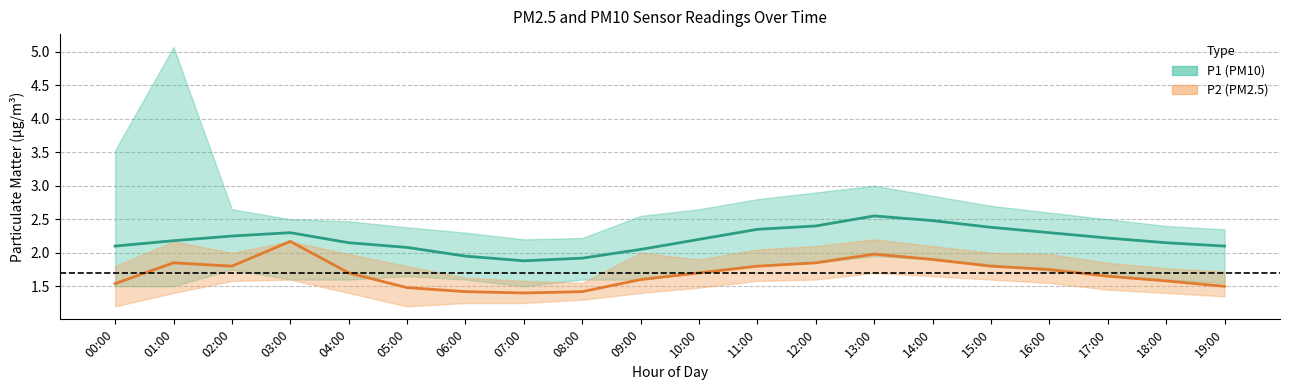

At which category does P1 (PM10) reach its first local valley?

07:00